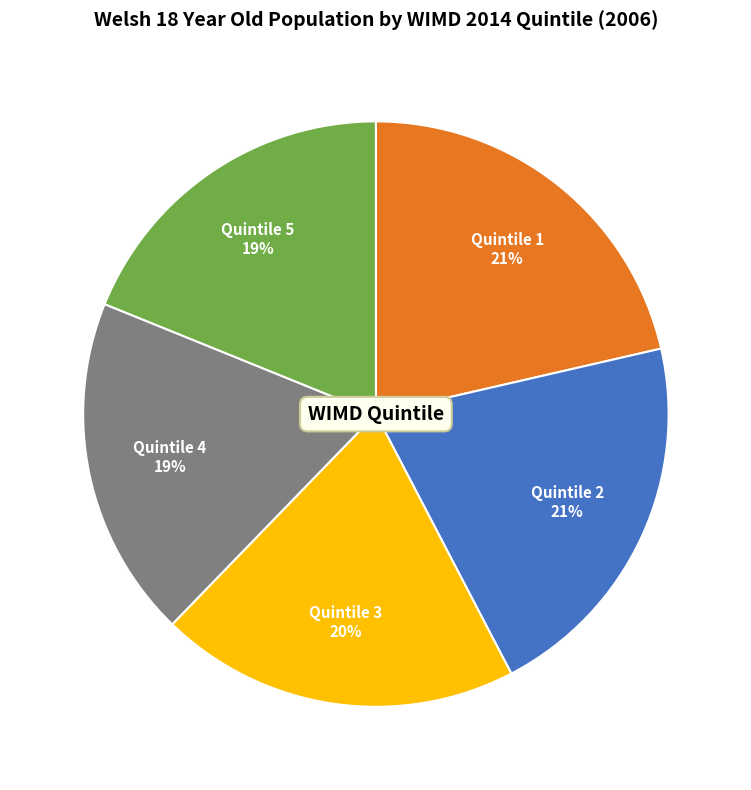

Is Quintile 1 the majority of the pie?

No